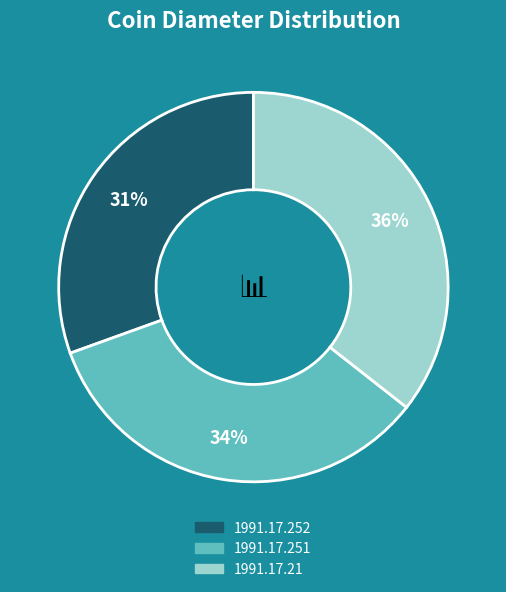

Combined, do 1991.17.252 and 1991.17.21 account for over 50%?

Yes